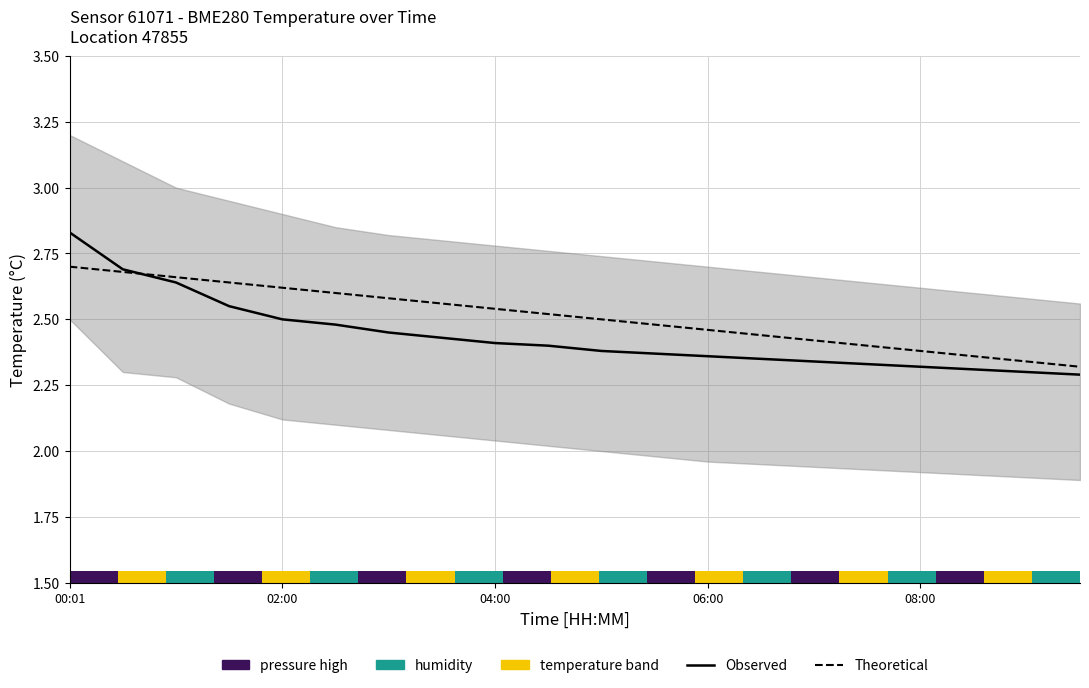

What is the average value of the Observed series?

2.4